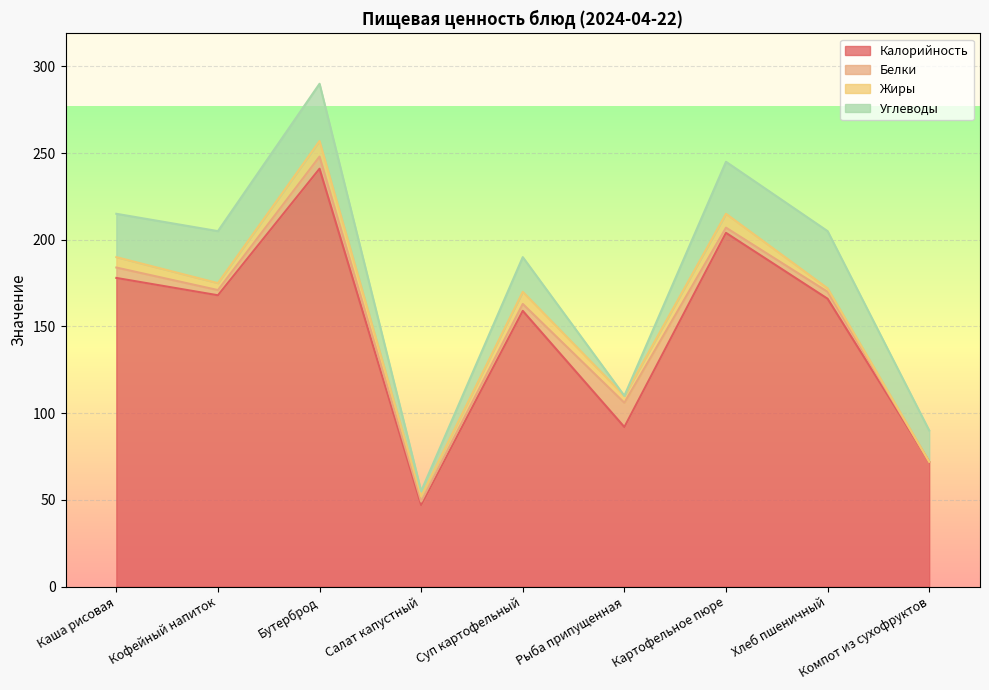

Between Каша рисовая and Хлеб пшеничный, which is larger?

Каша рисовая